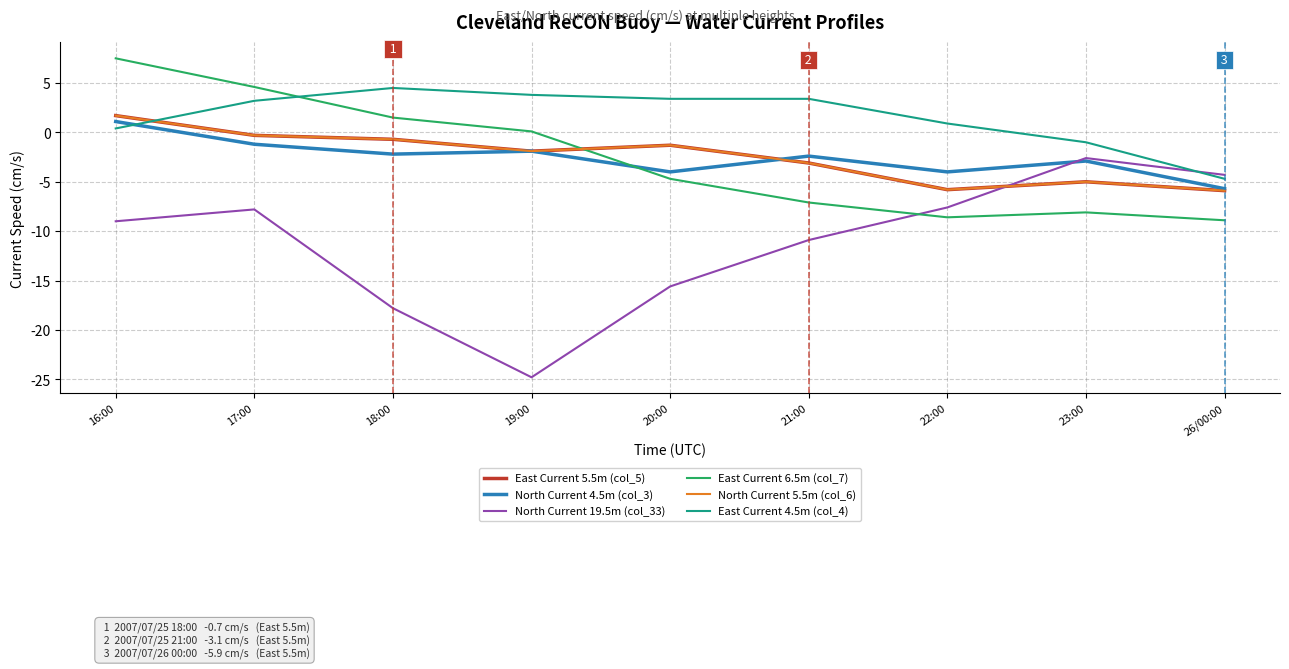

True or false: North Current 5.5m (col_6) has more than 0 points higher than both neighbors.

True